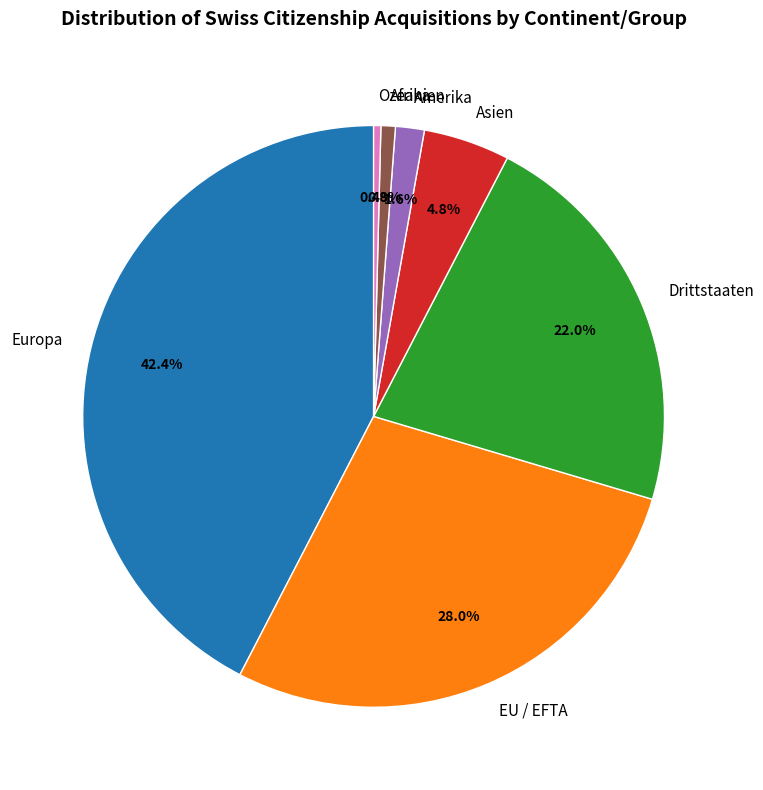

Is Asien the majority of the pie?

No